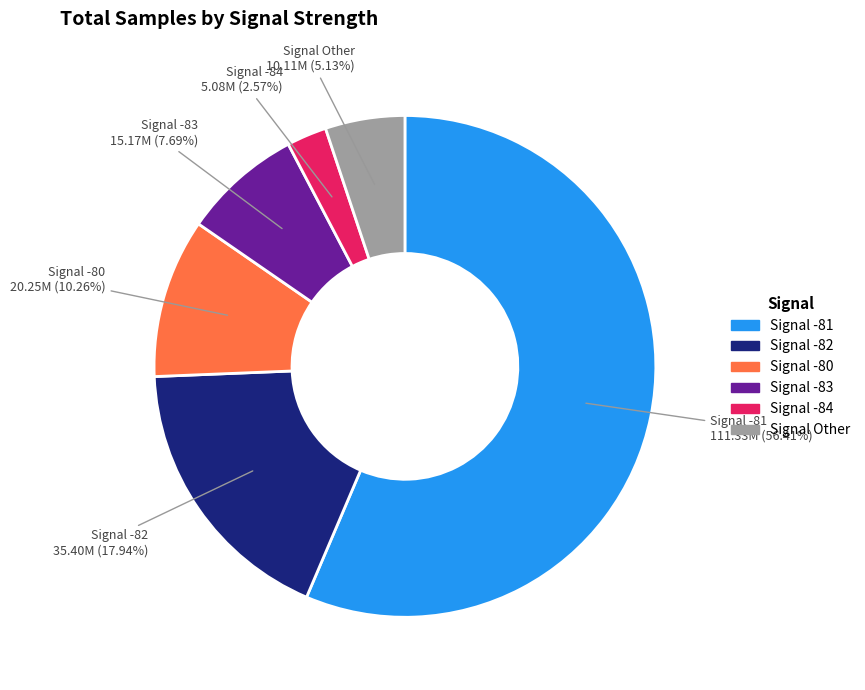

Is there a majority slice in this chart?

Yes